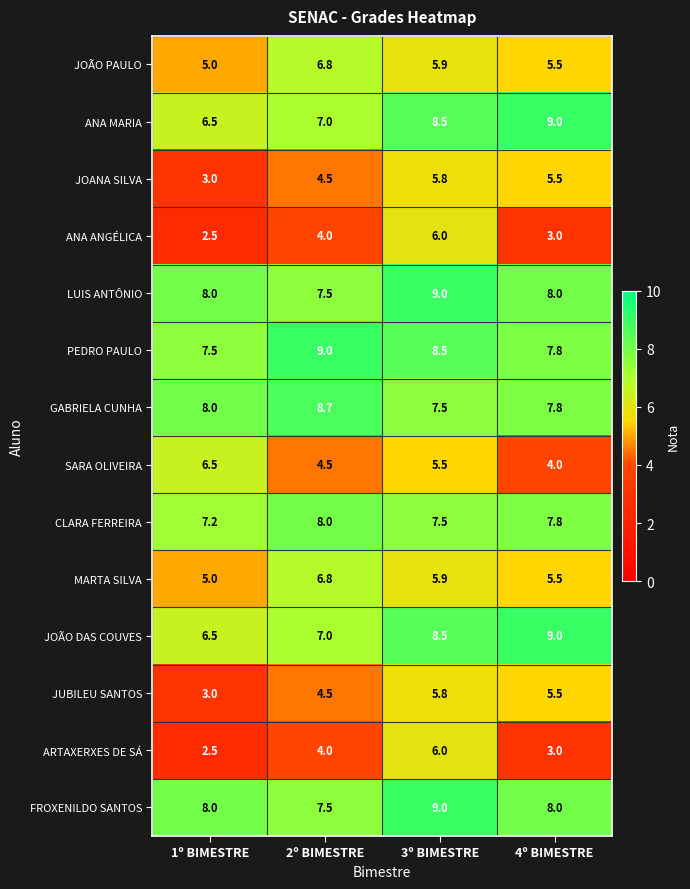

What is the approximate value of ARTAXERXES DE SÁ at 2º BIMESTRE?

4.0